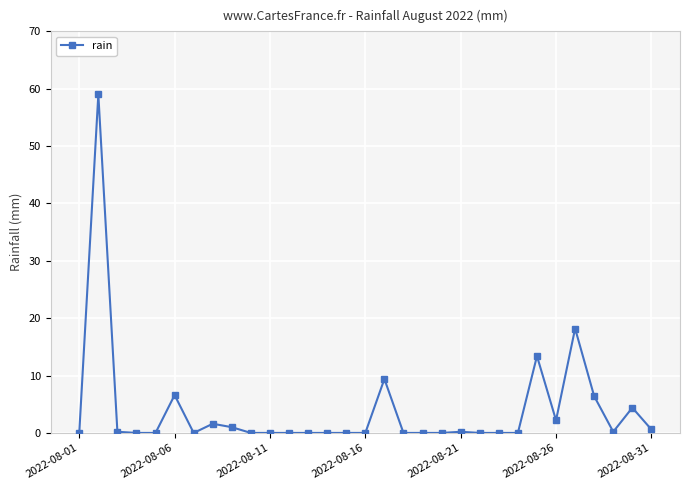

How many lines are shown in the chart?

1